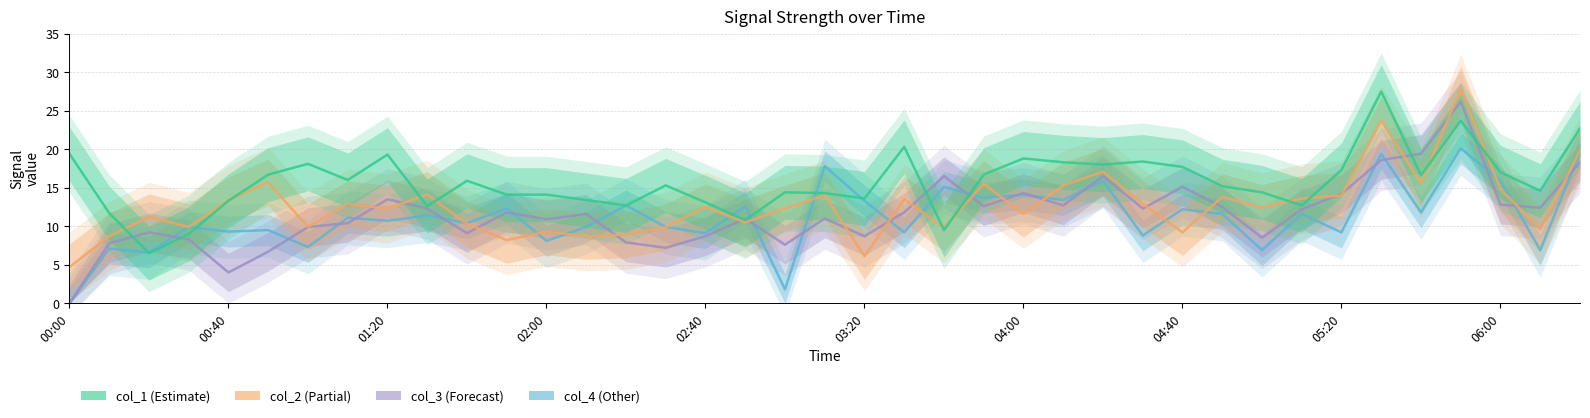

How many lines are shown in the chart?

4